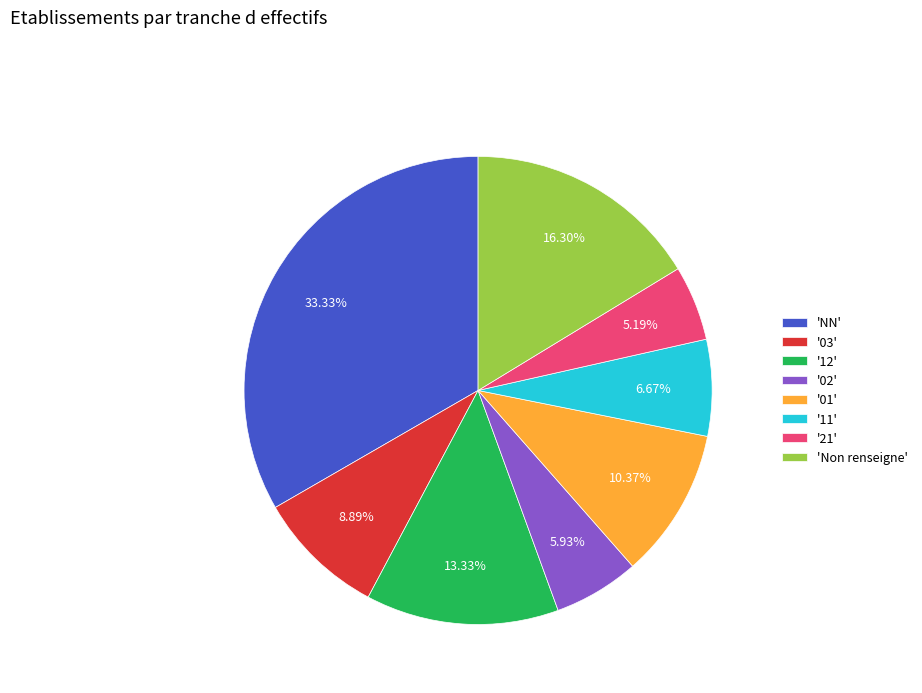

Approximately how many times larger is the value at '12' compared to '21'?

2.6